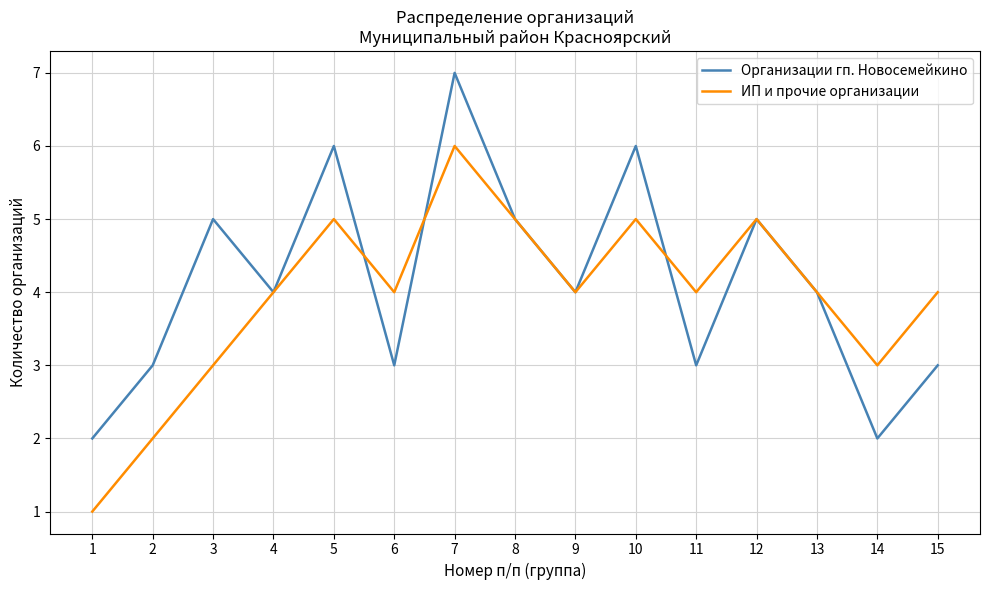

List the series in order of their overall mean, highest first.

Организации гп. Новосемейкино, ИП и прочие организации